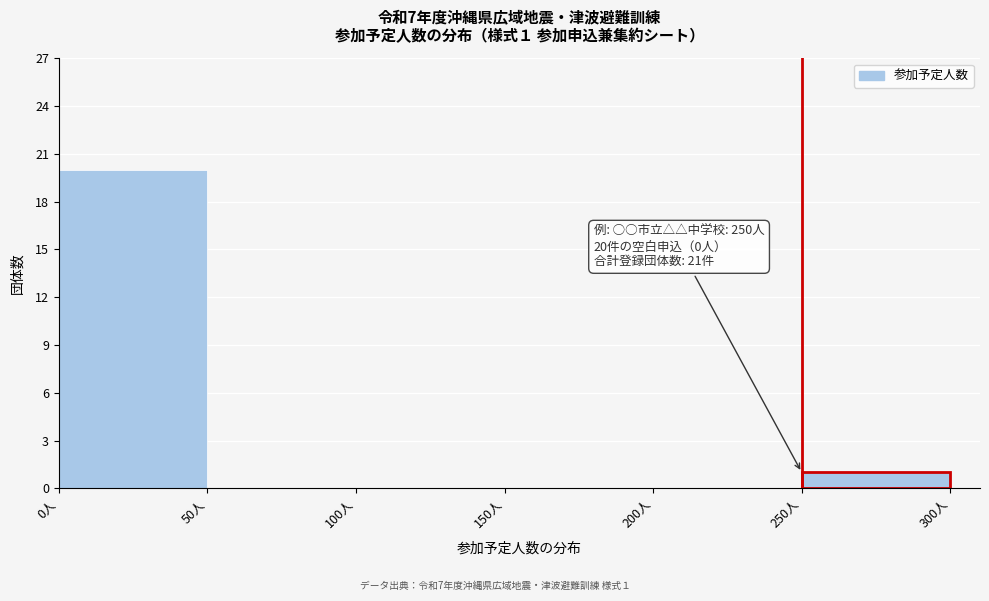

Over which range of the x-axis is the bar tallest?

0 to 50